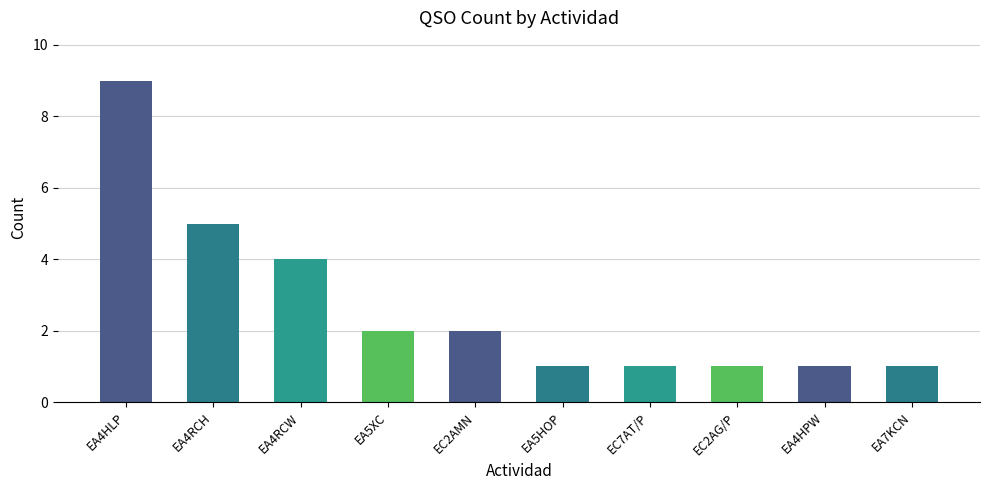

Are the bars horizontal?

No